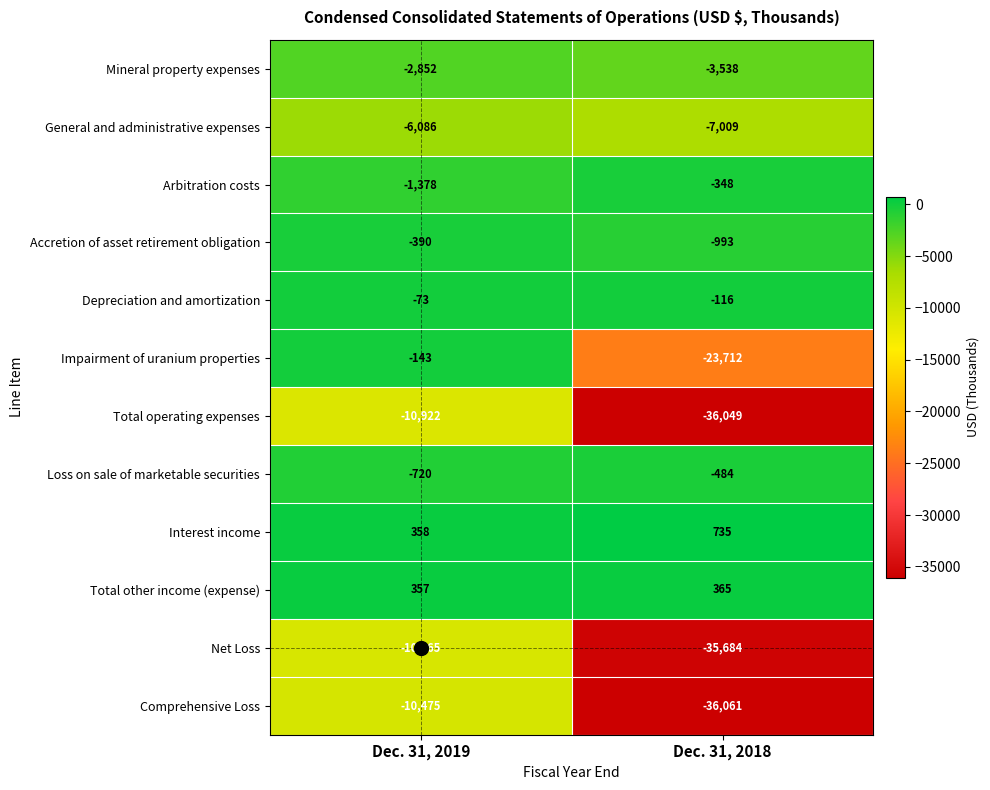

Which series has the largest total across all categories?

Interest income